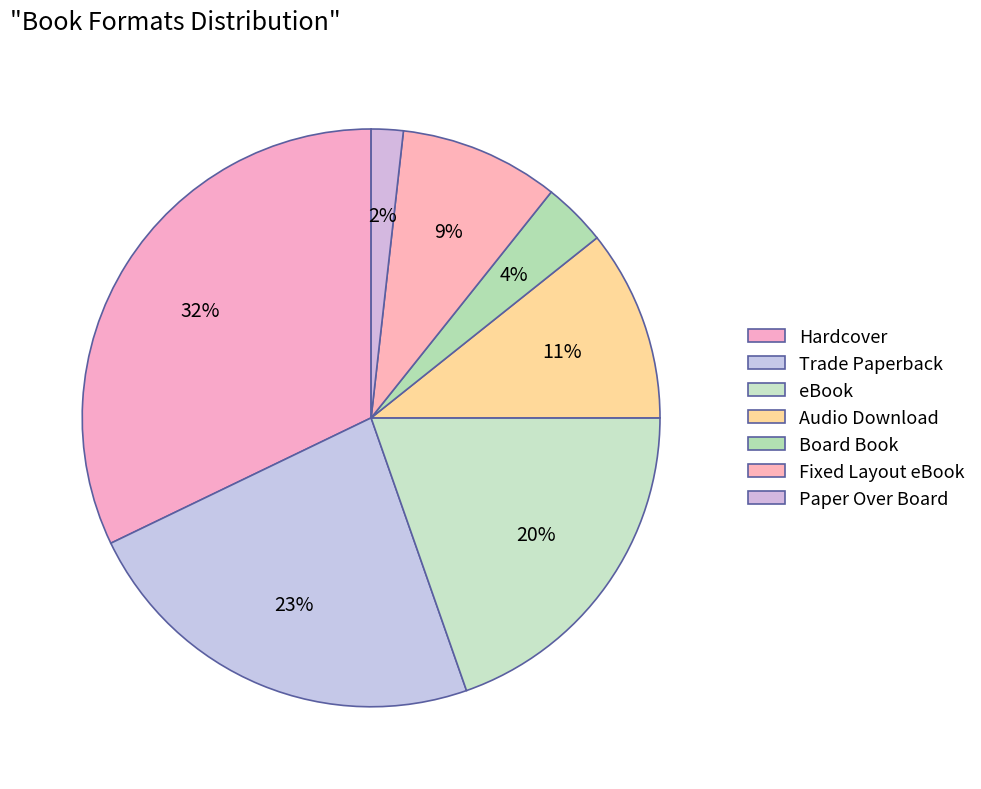

What percentage is the Hardcover slice, to the nearest percent?

32%